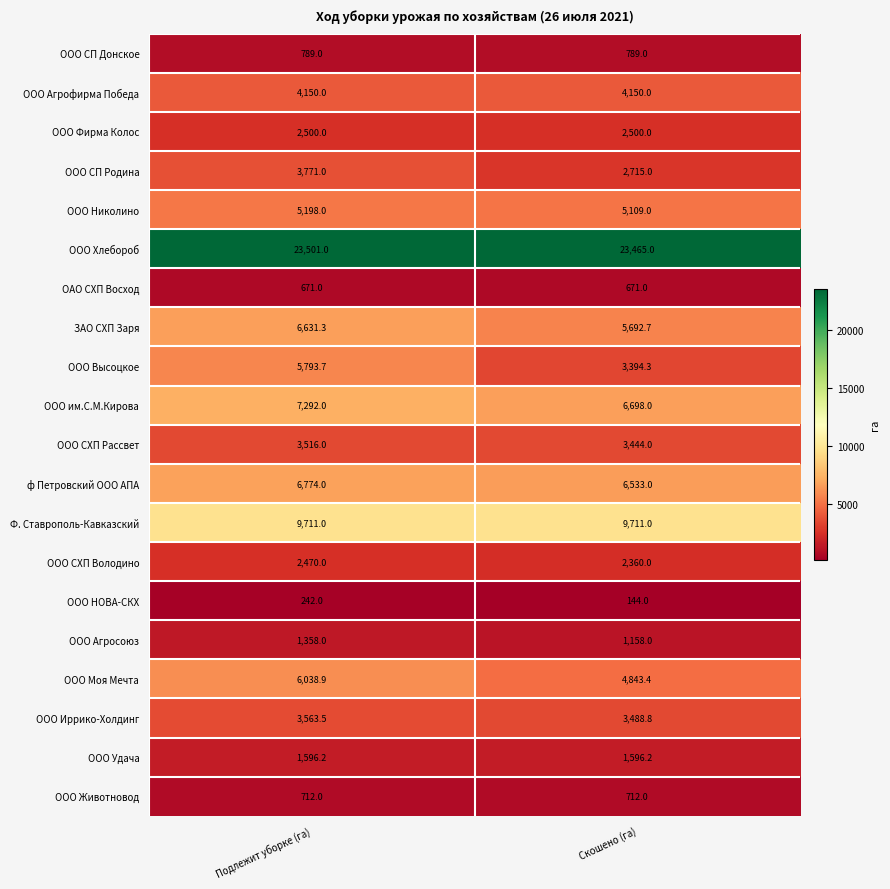

What is the difference between the highest and lowest values at Скошено (га)?

23321.0